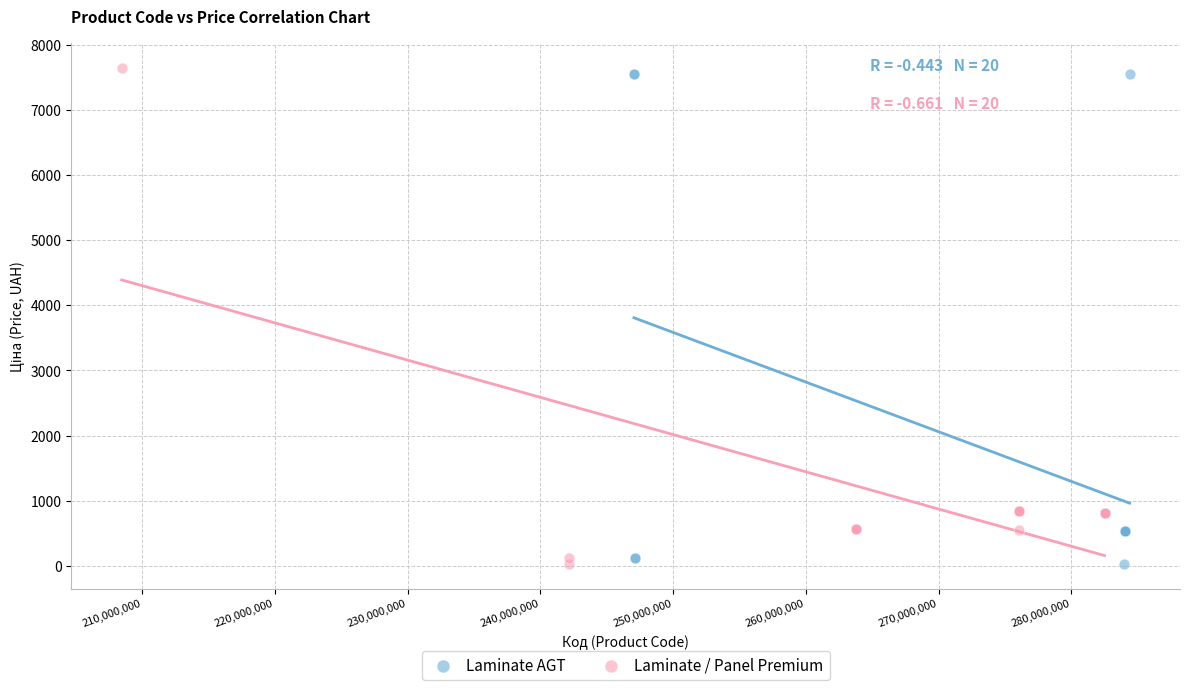

What are all the series names shown in the legend?

Laminate AGT, Laminate / Panel Premium